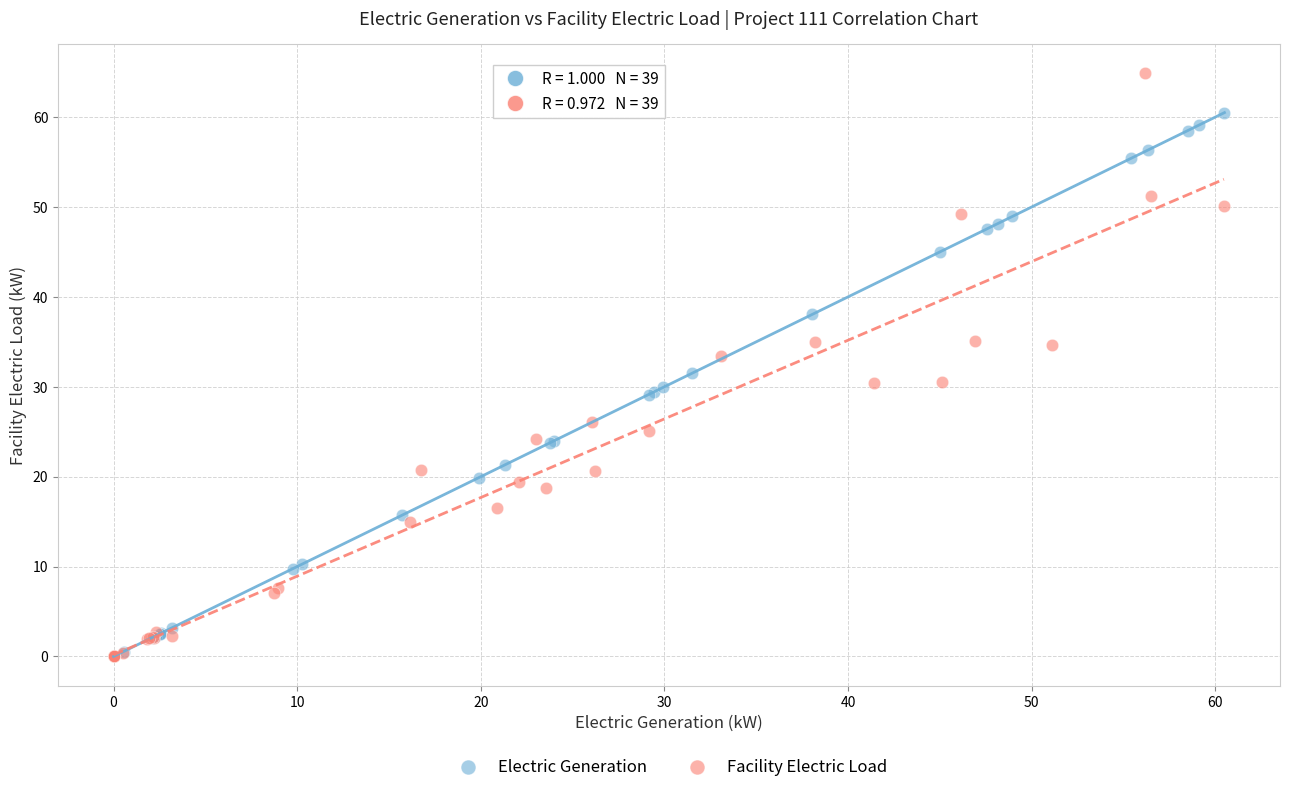

Which series contains the highest Y value?

Facility Electric Load